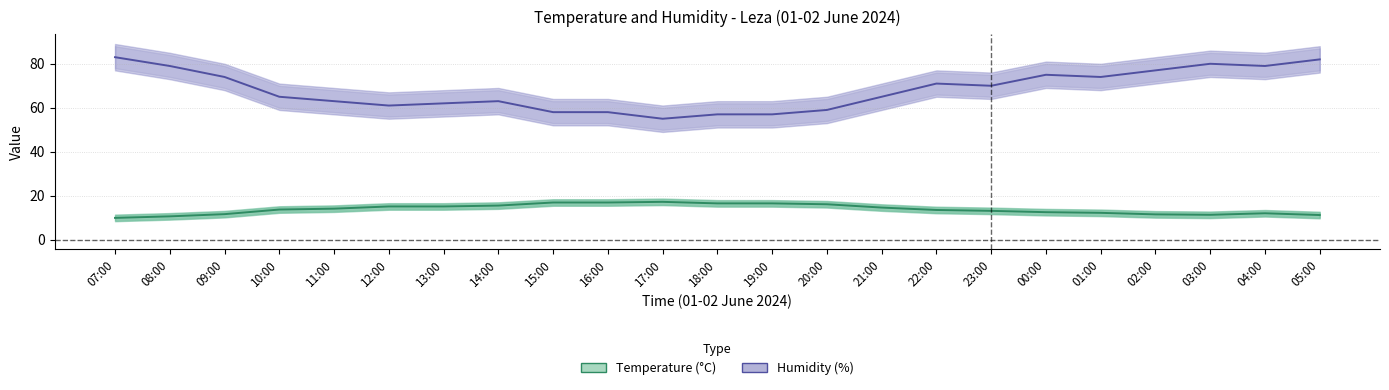

In Temperature (°C), how many points are higher than both neighbors (excluding endpoints)?

2